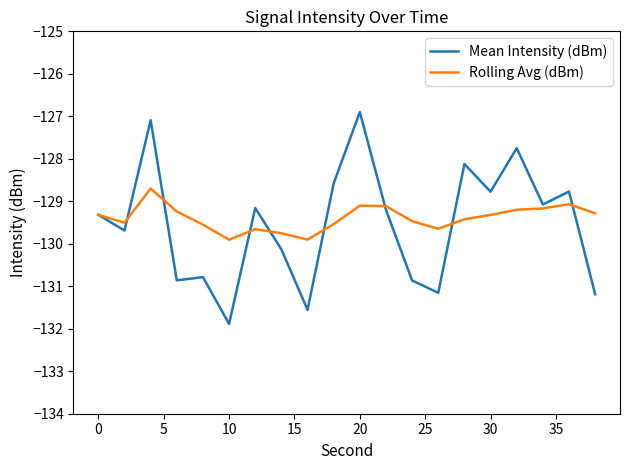

What is the lowest value of the Rolling Avg (dBm) series?

-129.9